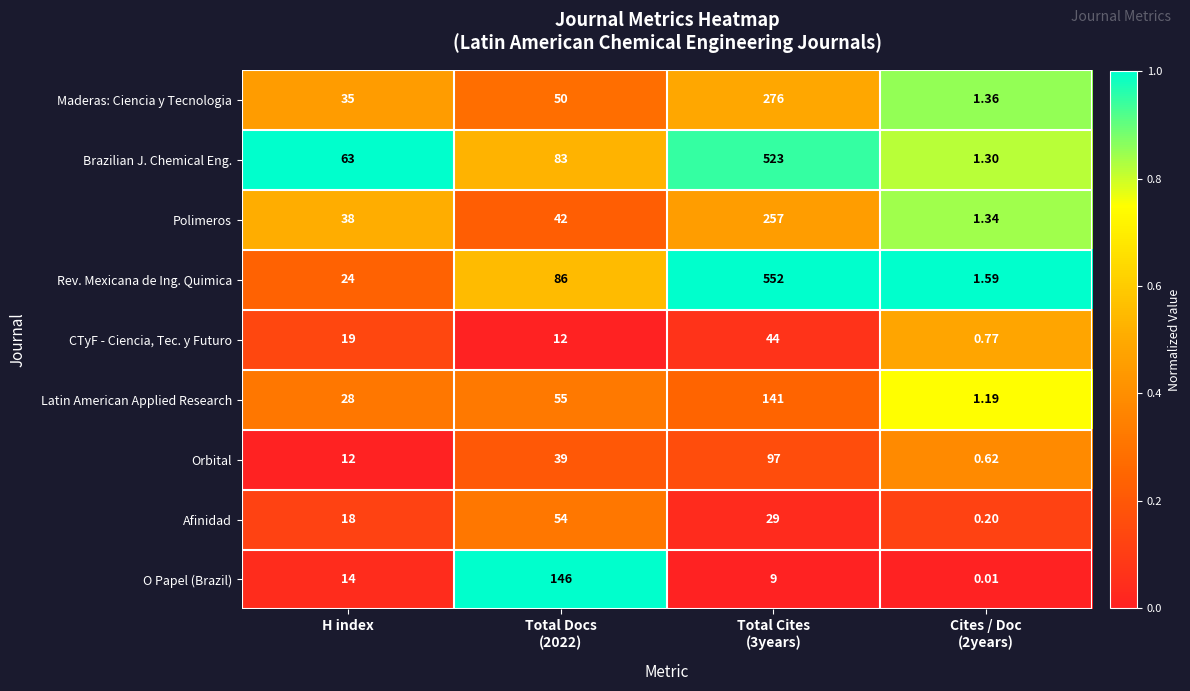

What is the total value across all series at Cites / Doc
(2years)?

8.4